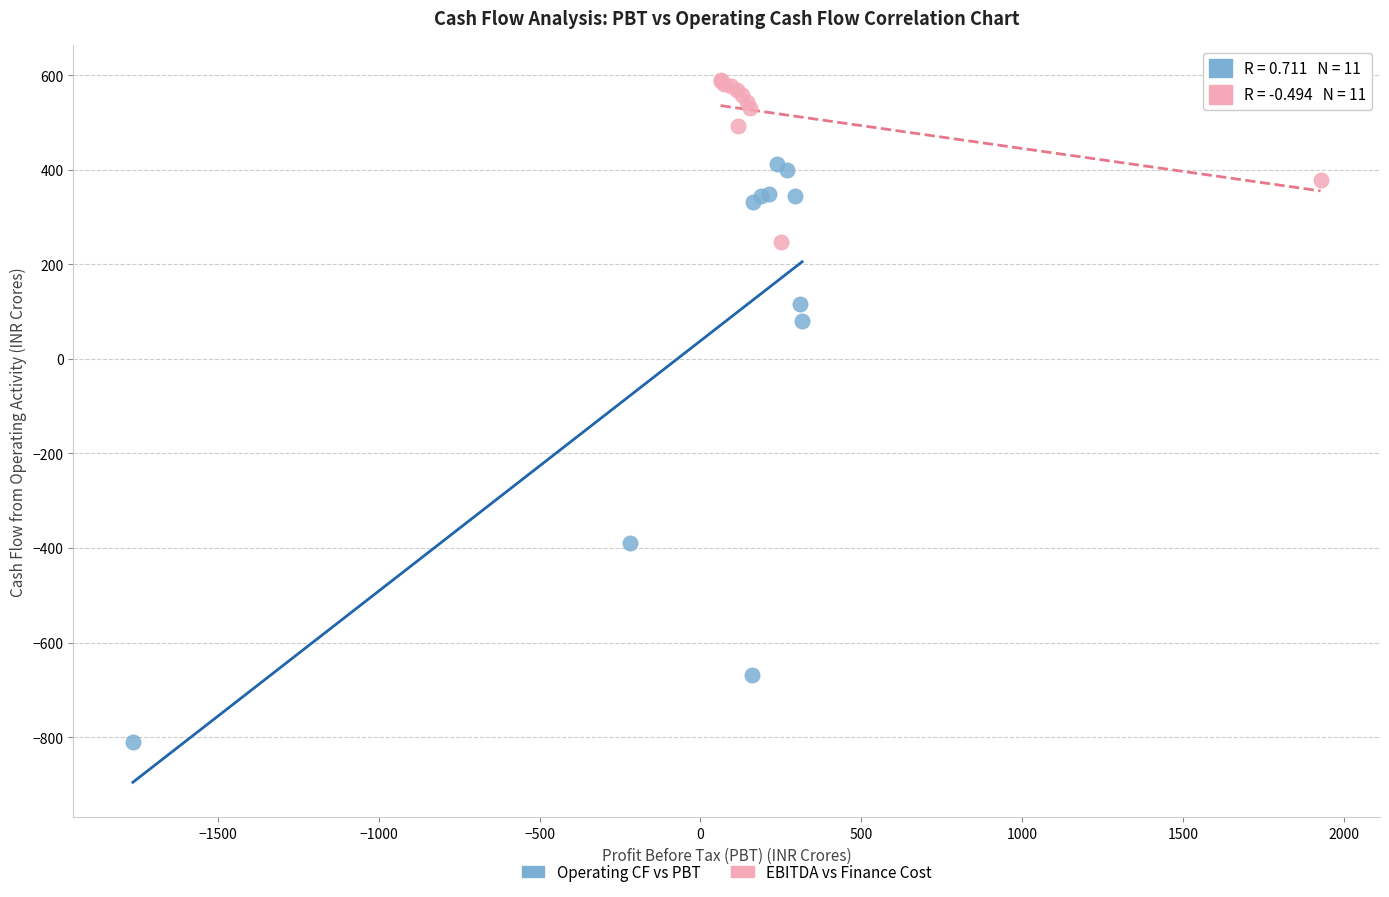

What are all the series names shown in the legend?

Operating CF vs PBT, EBITDA vs Finance Cost